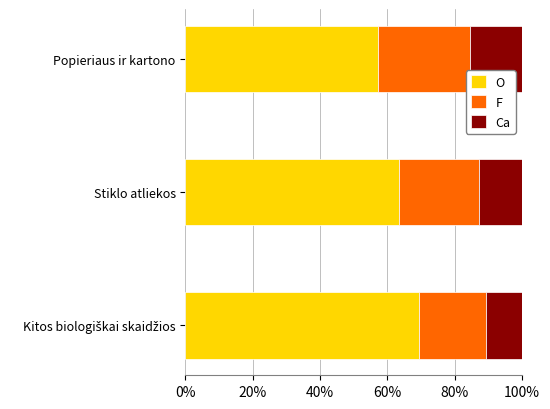

What is the total value across all series at Popieriaus ir kartono?

100.0